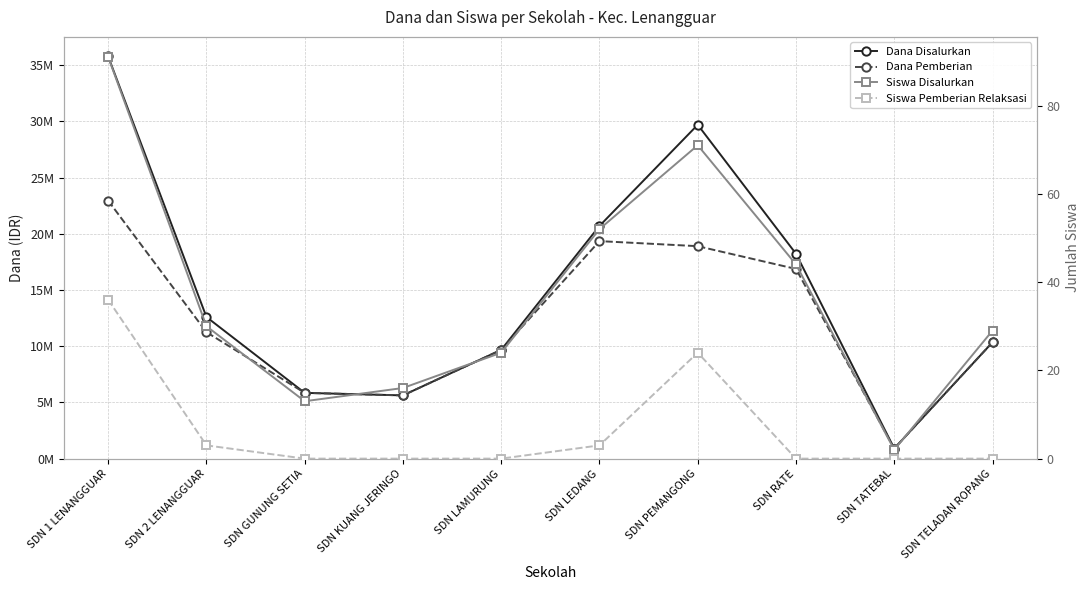

Does the chart have visible grid lines?

Yes